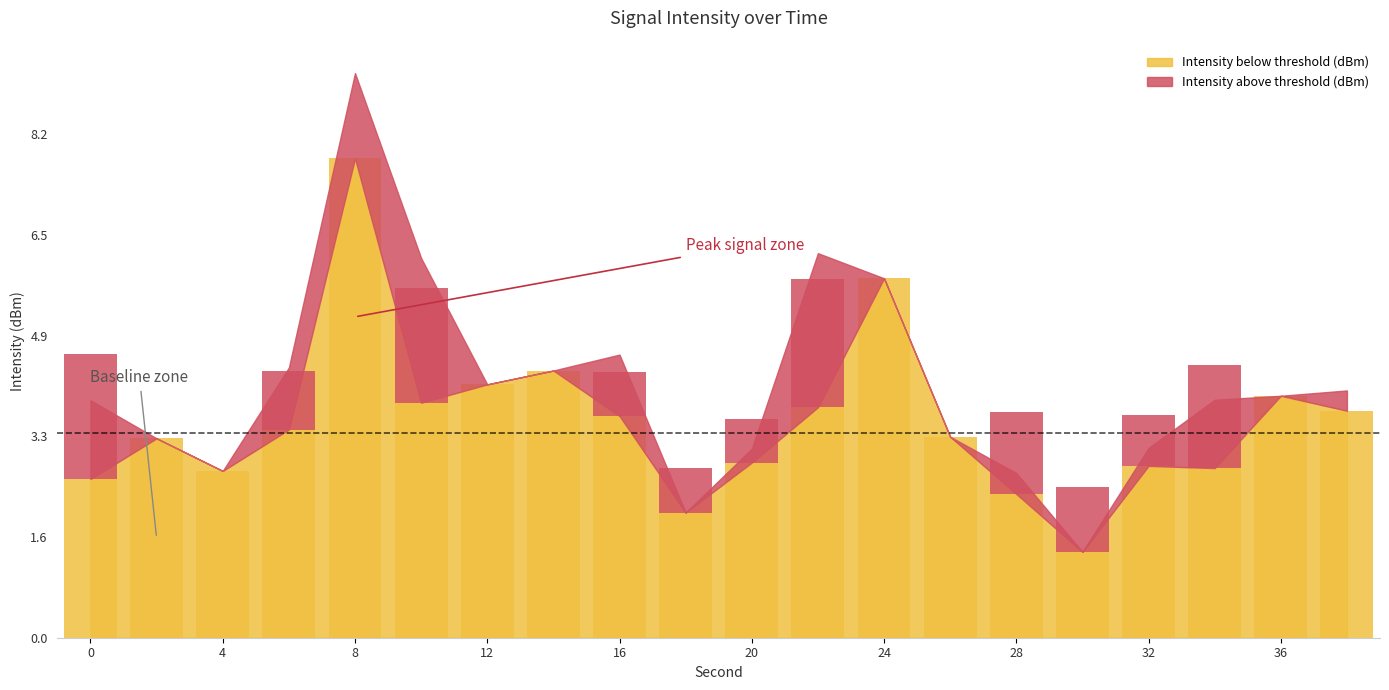

Reading left to right, what are all the values shown in this chart?

0=2.6	2=3.2	4=2.7	6=3.4	8=7.8	10=3.8	12=4.1	14=4.3	16=3.6	18=2.0	20=2.8	22=3.7	24=5.8	26=3.3	28=2.3	30=1.4	32=2.8	34=2.8	36=3.9	38=3.7